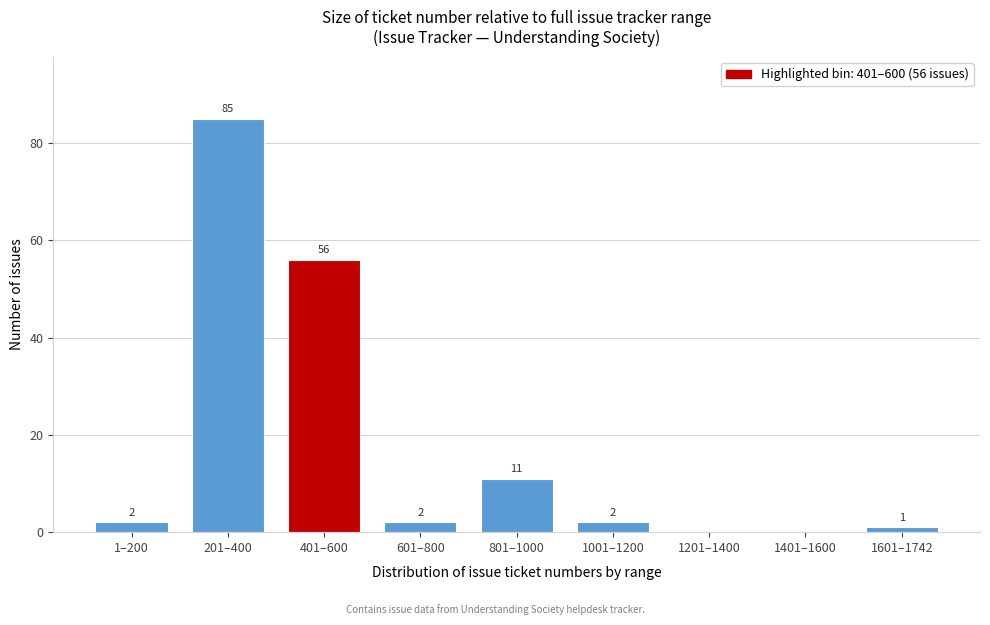

Reading right to left, what are all the values shown in this chart?

1601–1742=1	1401–1600=0	1201–1400=0	1001–1200=2	801–1000=11	601–800=2	401–600=56	201–400=85	1–200=2